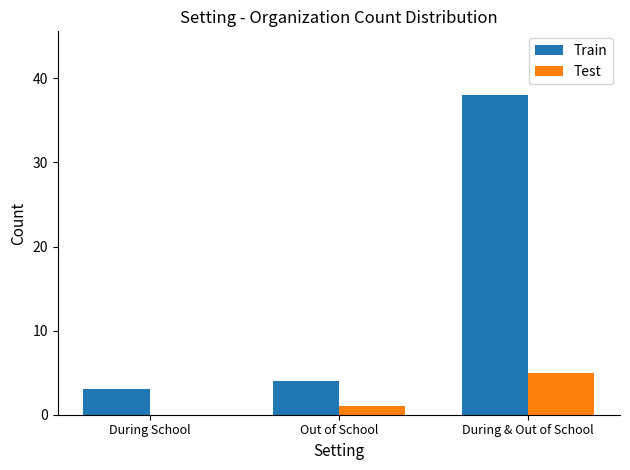

Reading right to left, transcribe all the data shown in this chart.

Train: 38	4	3
Test: 5	1	0